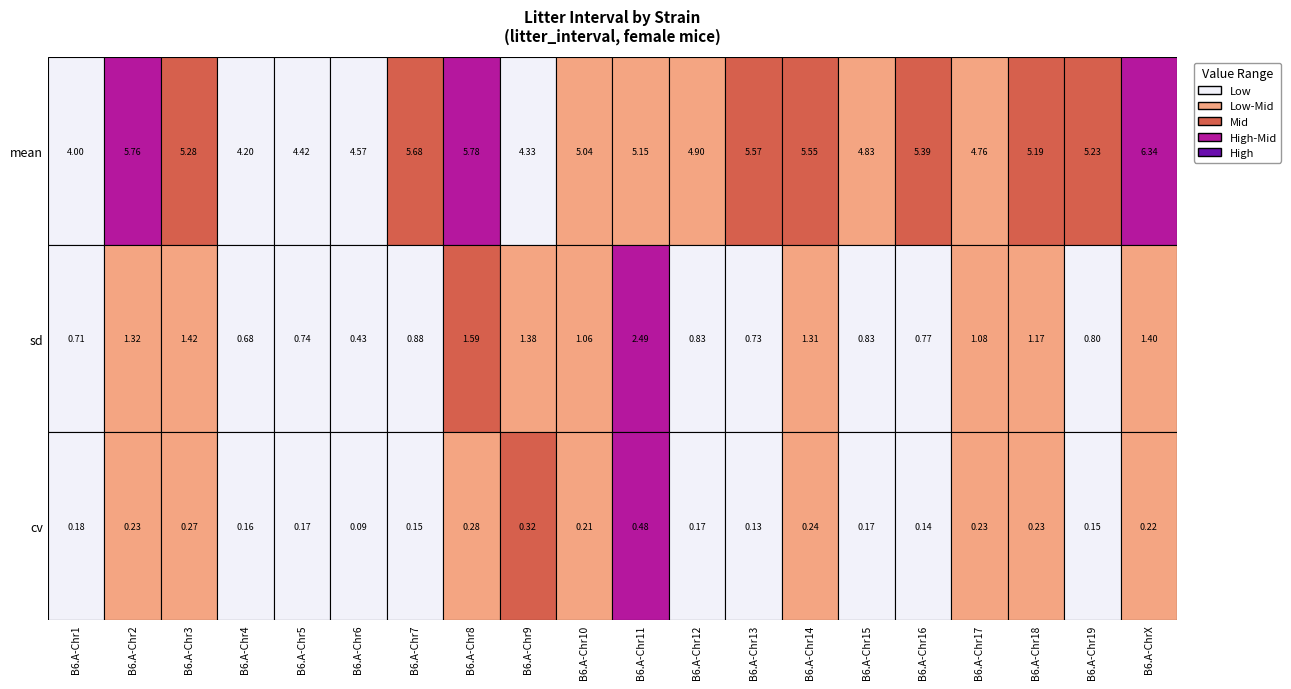

What is the sum of all mean values?

102.0